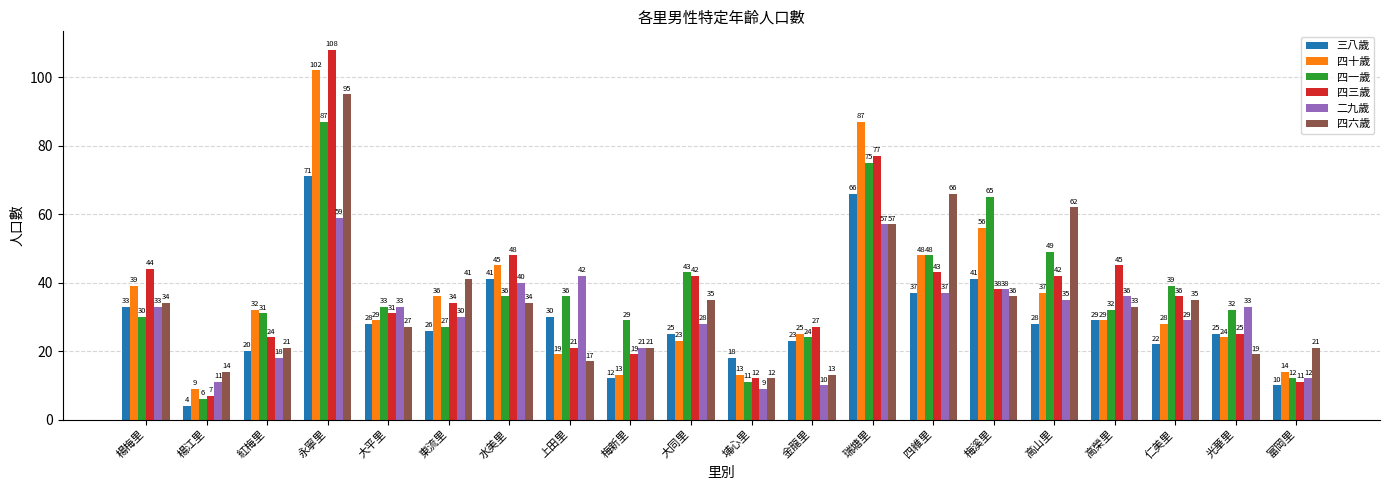

What is the approximate value of 四三歲 at 水美里, to the nearest 10?

50